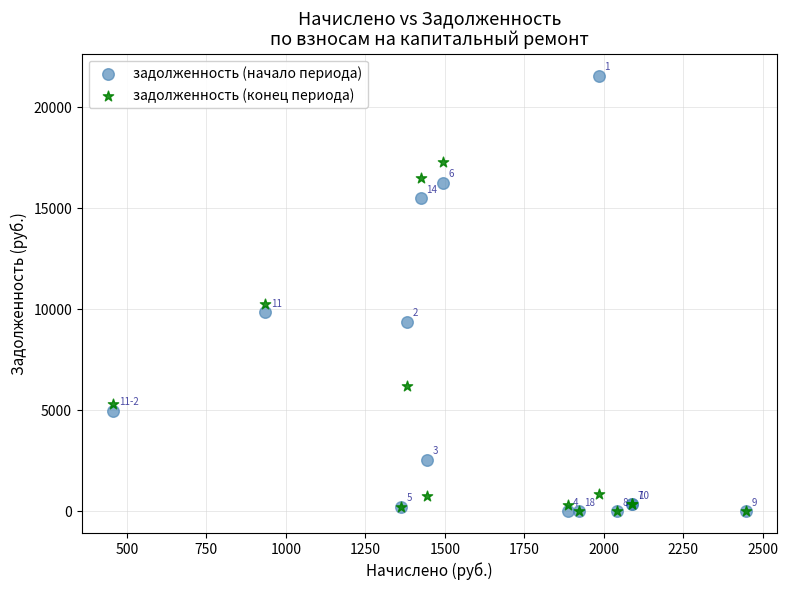

Across all series, what Y value is closest to 10787?

10251.9